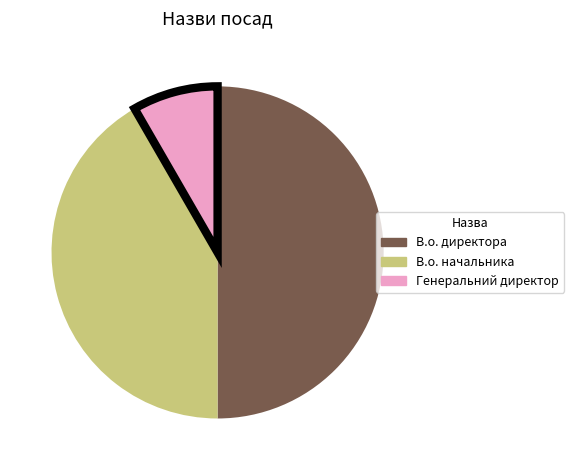

How many slices are in this pie chart?

3